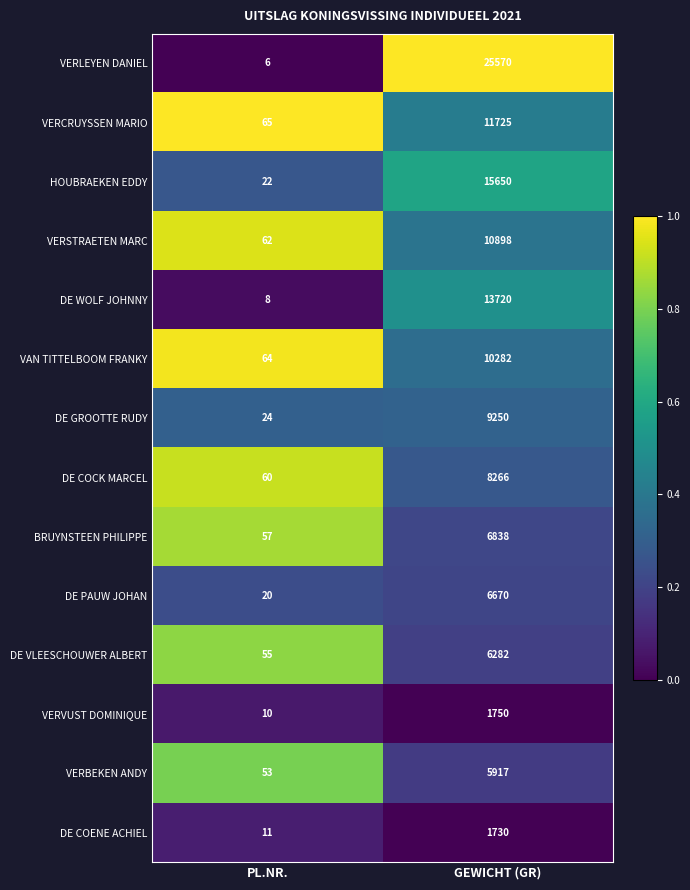

What is the average value of the VERLEYEN DANIEL series?

12788